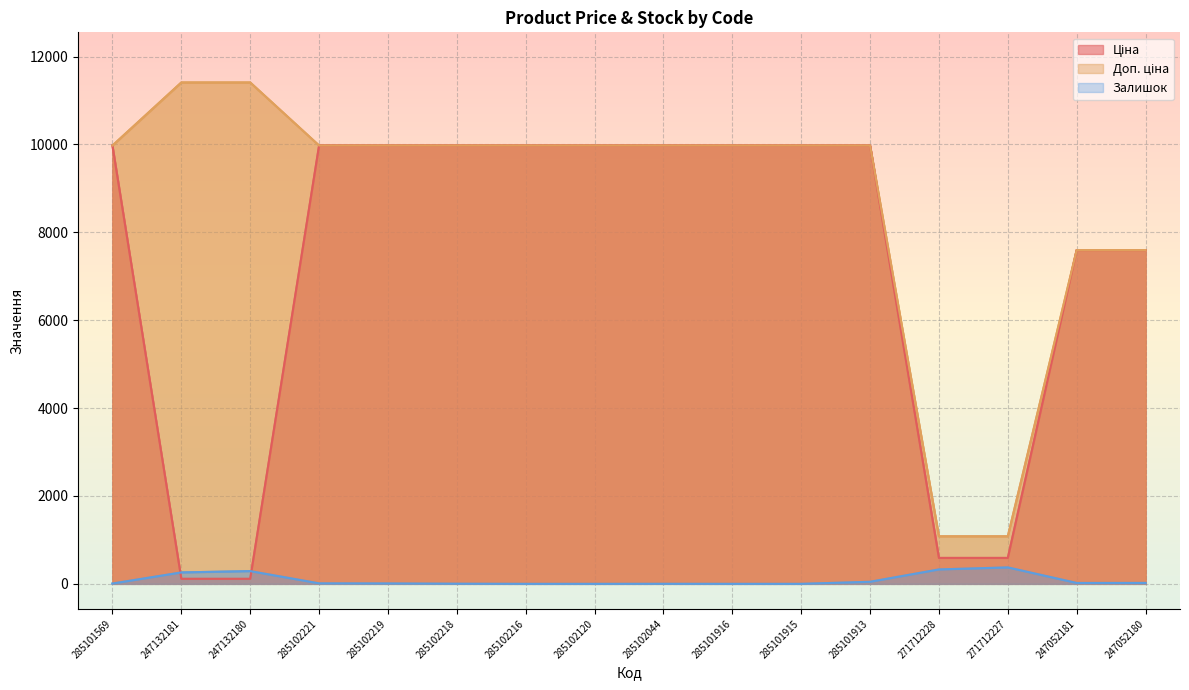

Rank the series at 271712228 from highest to lowest value.

Доп. ціна, Ціна, Залишок